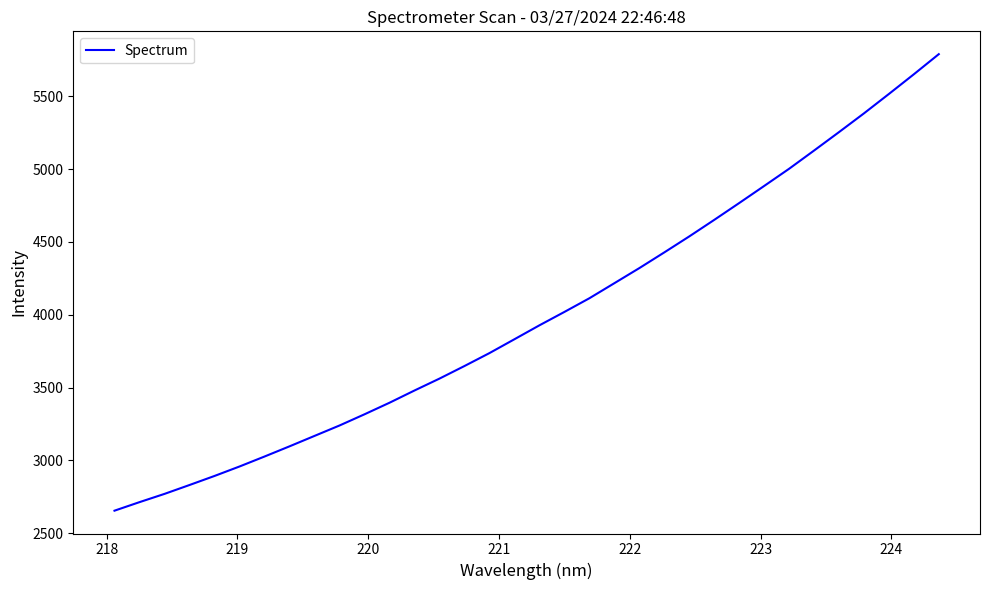

What is the maximum value shown in the chart?

5790.0